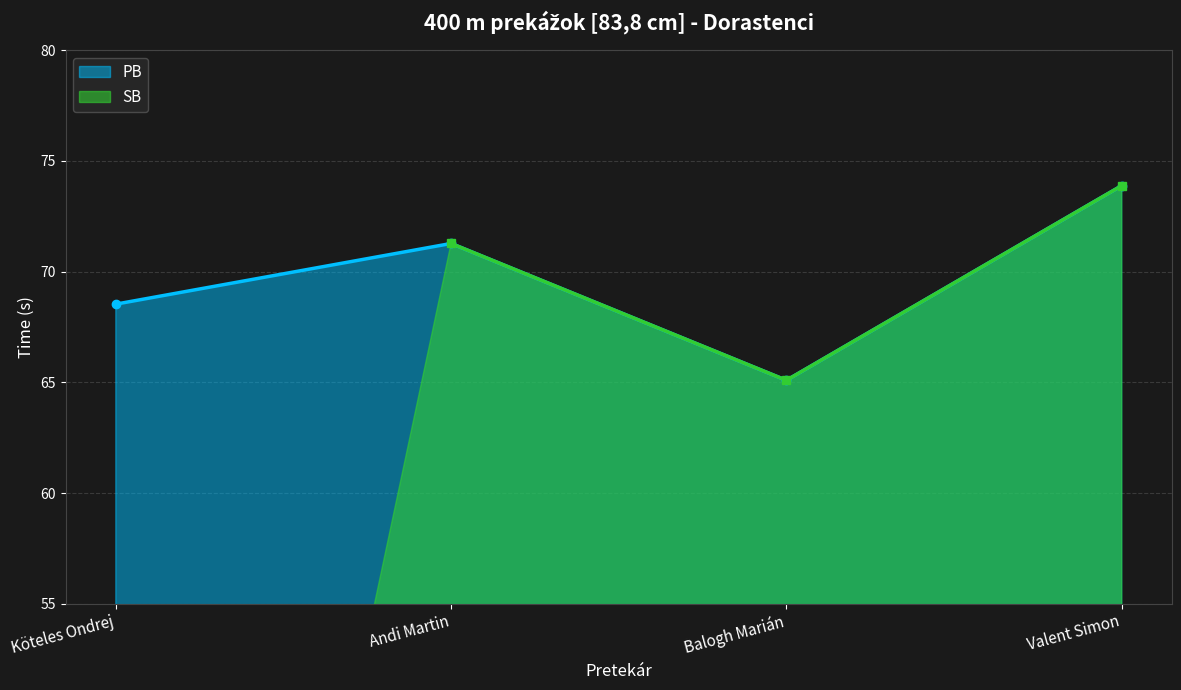

What is the average value?

69.7